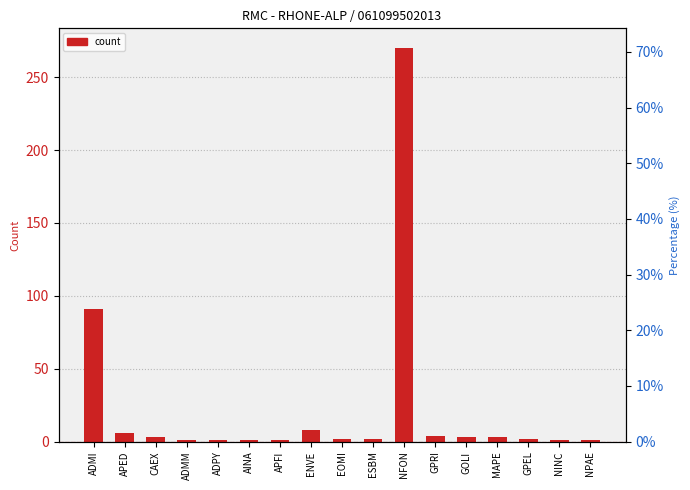

Is it true that the value at CAEX is 4?

False